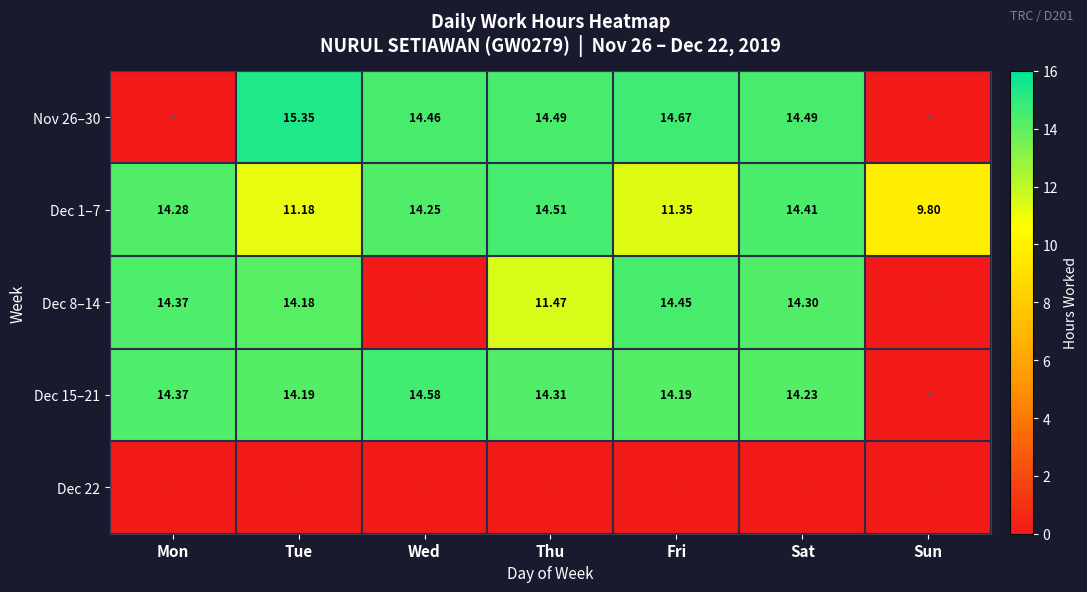

What is the difference between the maximum and minimum values in the Dec 15–21 series?

14.6